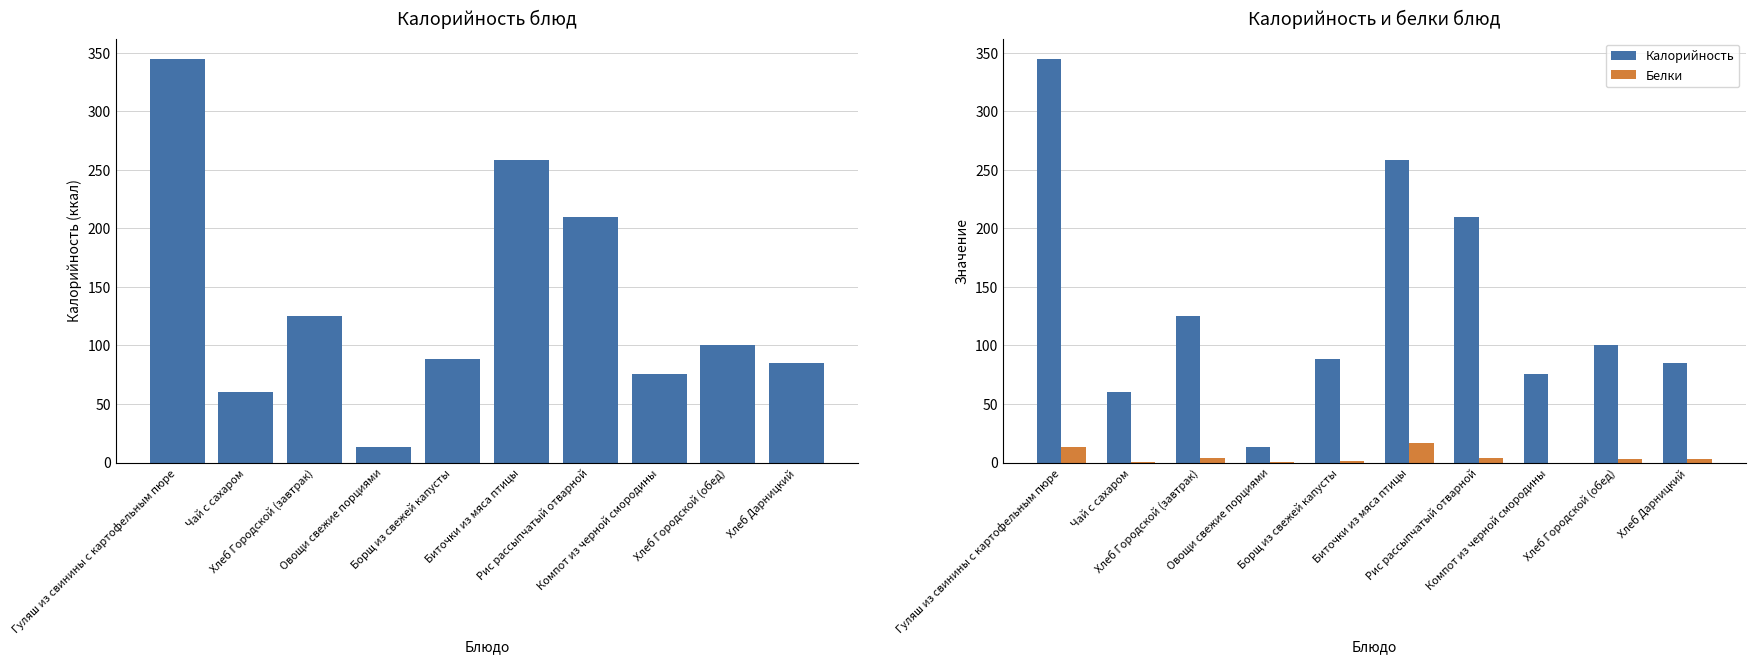

How many series are shown in this chart?

2